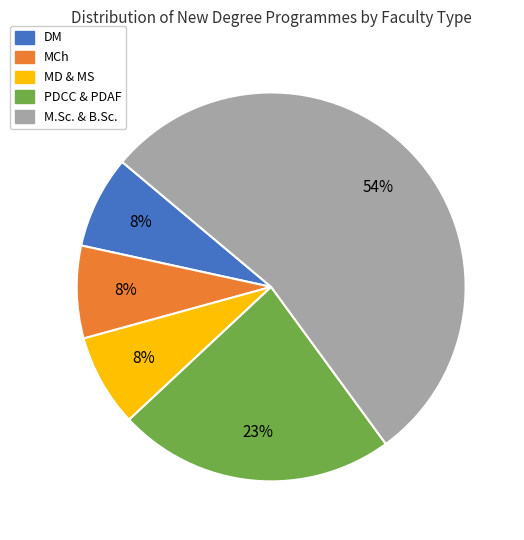

The MD & MS slice represents 8% of the pie. True or false?

True